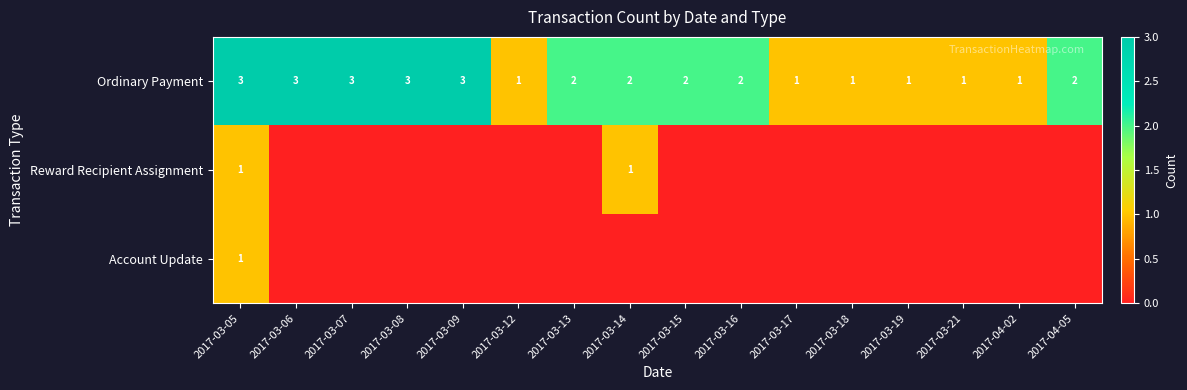

The Ordinary Payment series shows 2 at 2017-03-15. True or false?

True